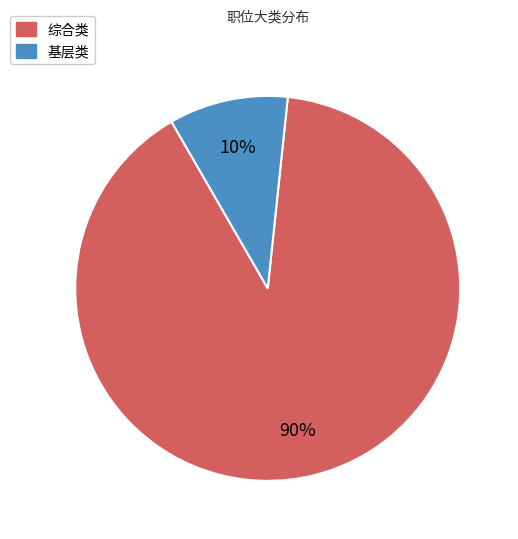

To the nearest percent, what is the difference between the largest and smallest slice percentages?

80%